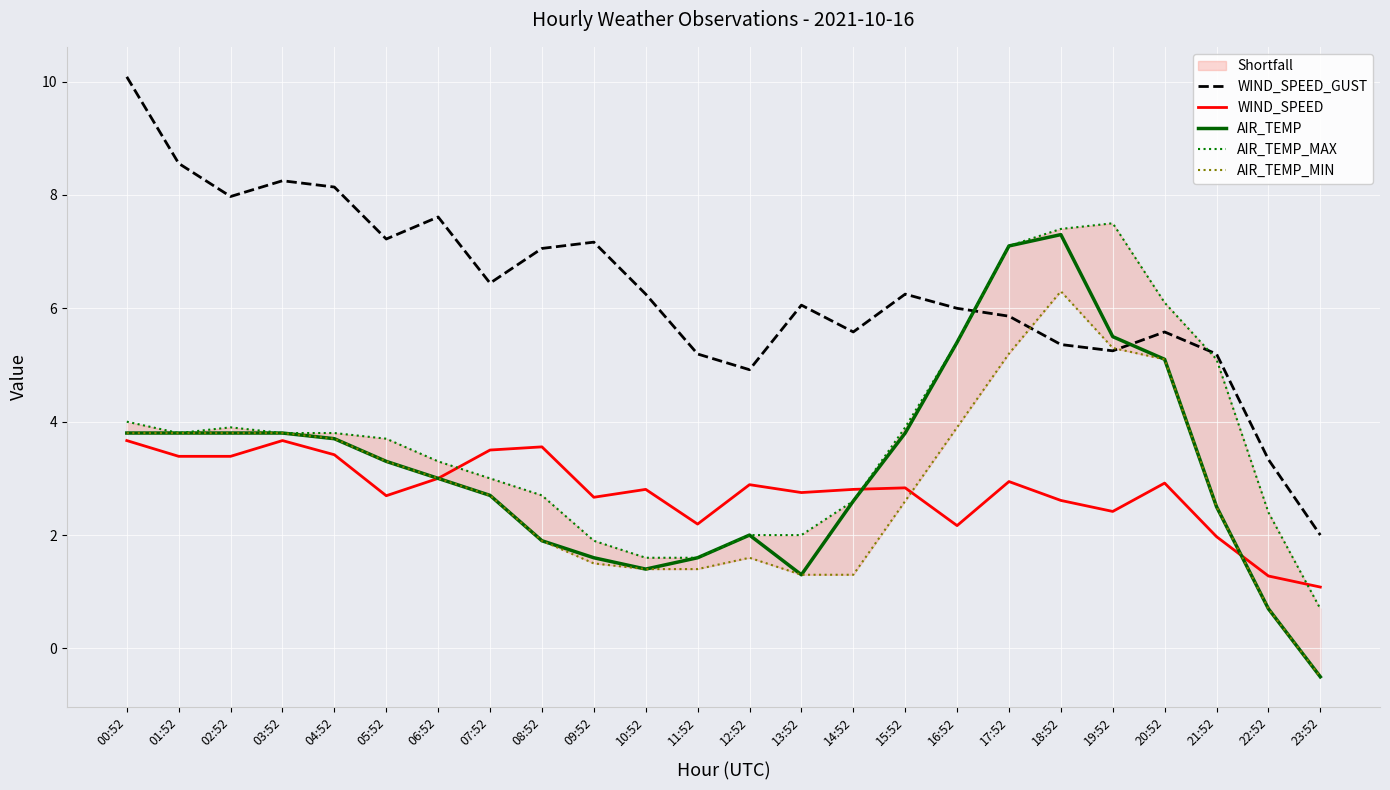

Which category has the lowest value in the AIR_TEMP series?

23:52